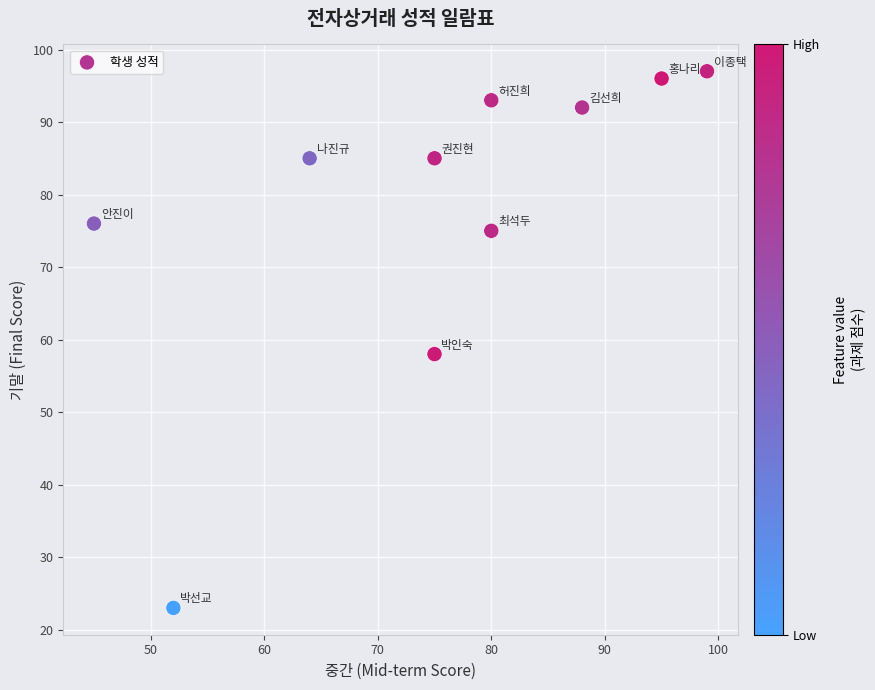

What Y value in the scatter plot is closest to 60?

58